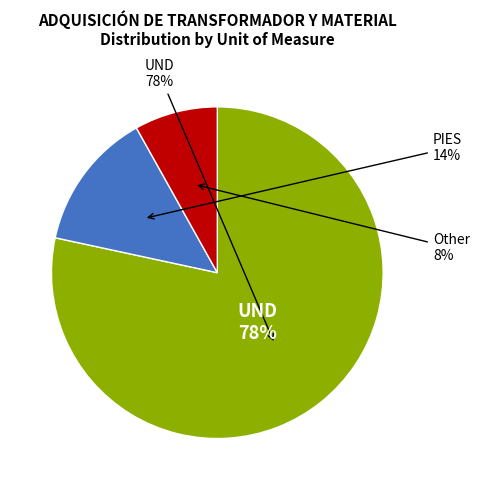

To the nearest percent, what percentage of the pie is PIES?

14%